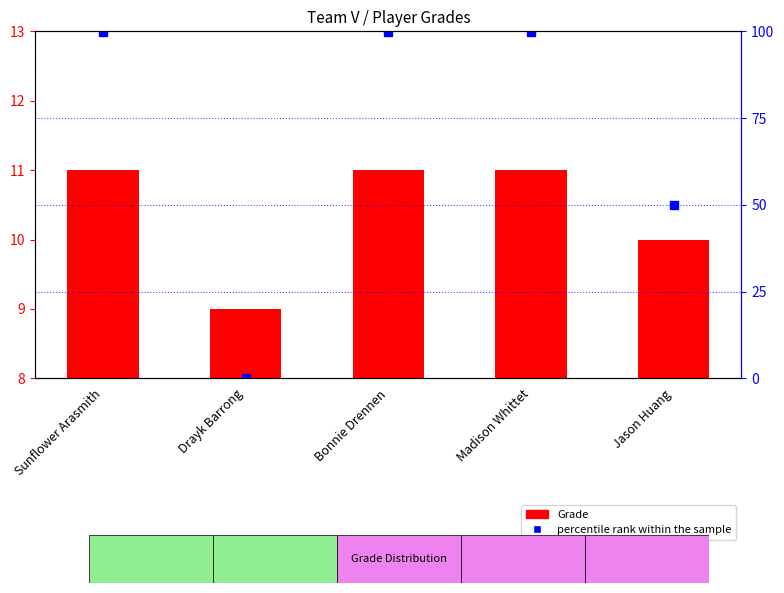

The value of percentile rank within the sample at Jason Huang is 65.9. True or false?

False